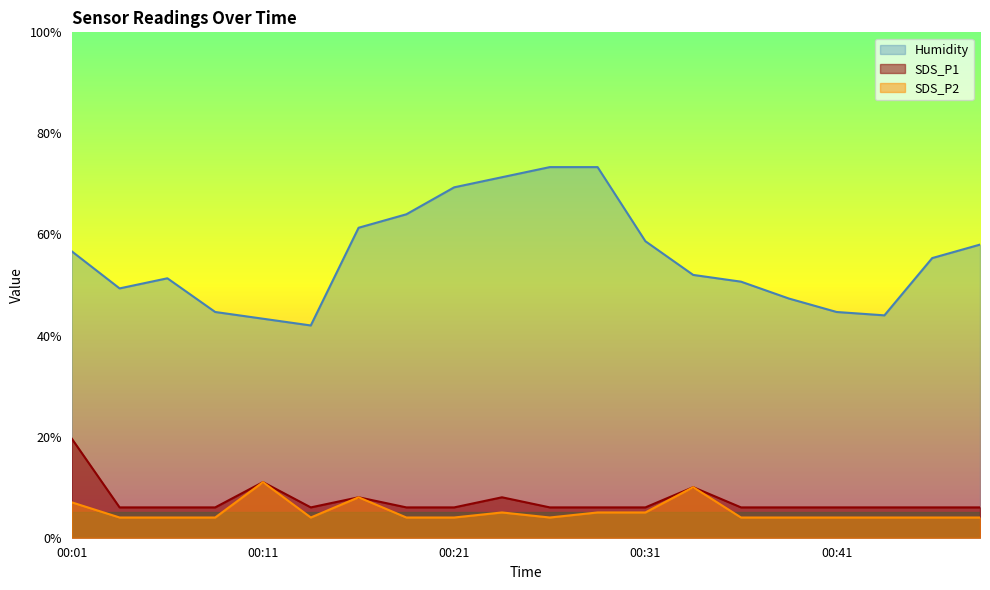

Which series has the largest total across all categories?

Humidity